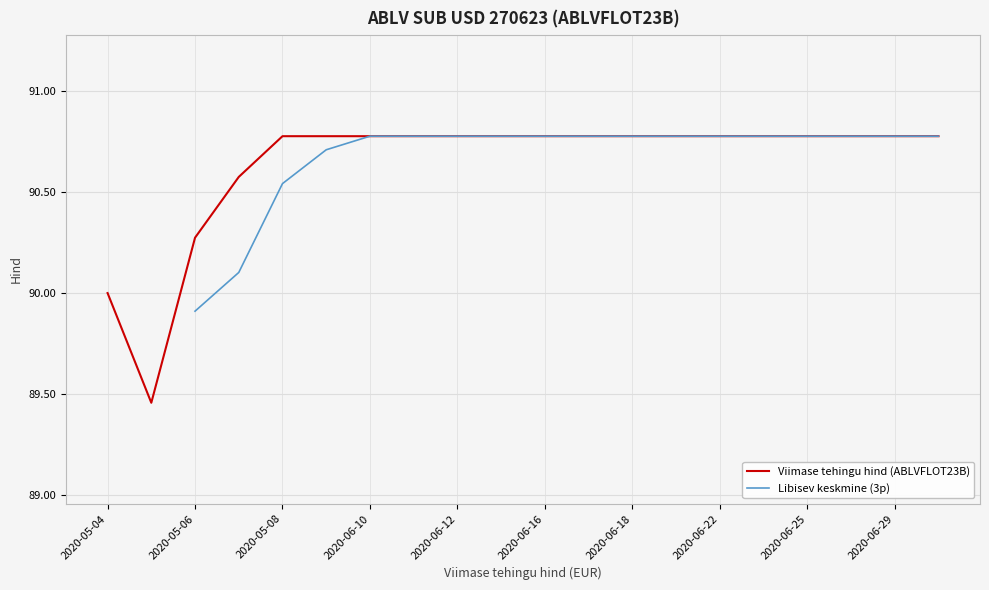

The value of Viimase tehingu hind (ABLVFLOT23B) at 2020-06-22 is 126.8. True or false?

False